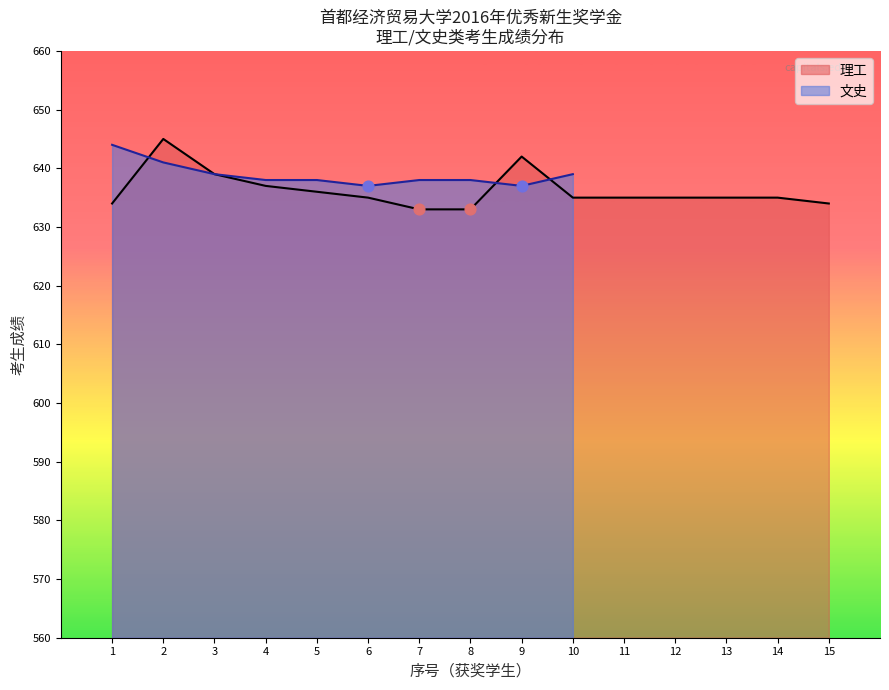

What is the change in value from 1 to 3?

-5